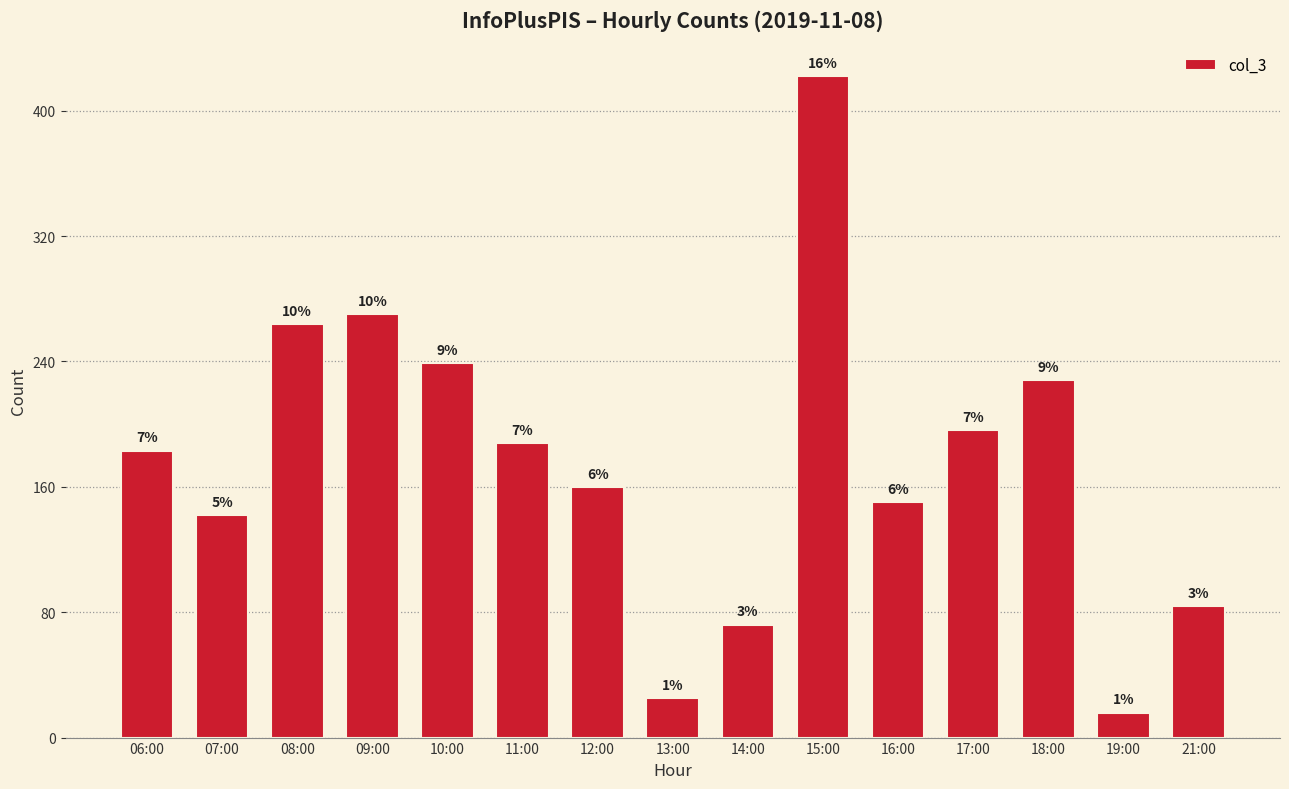

How many bars are there in total?

15